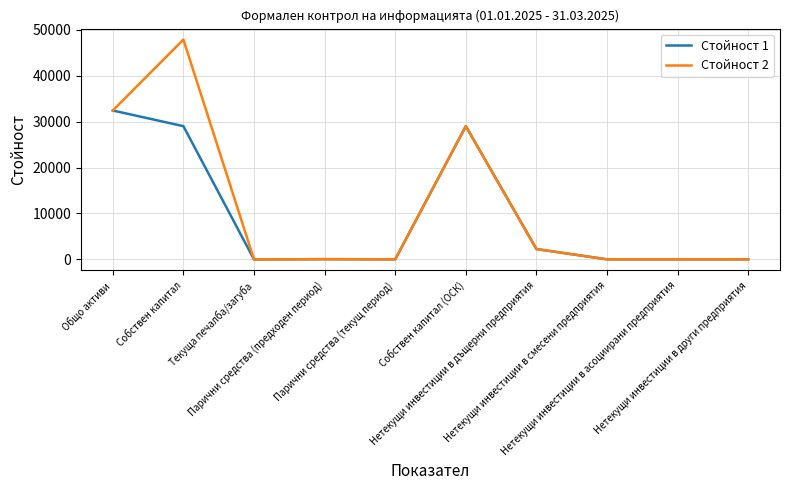

What is the difference between the Стойност 1 values at Текуща печалба/загуба and Собствен капитал?

29022